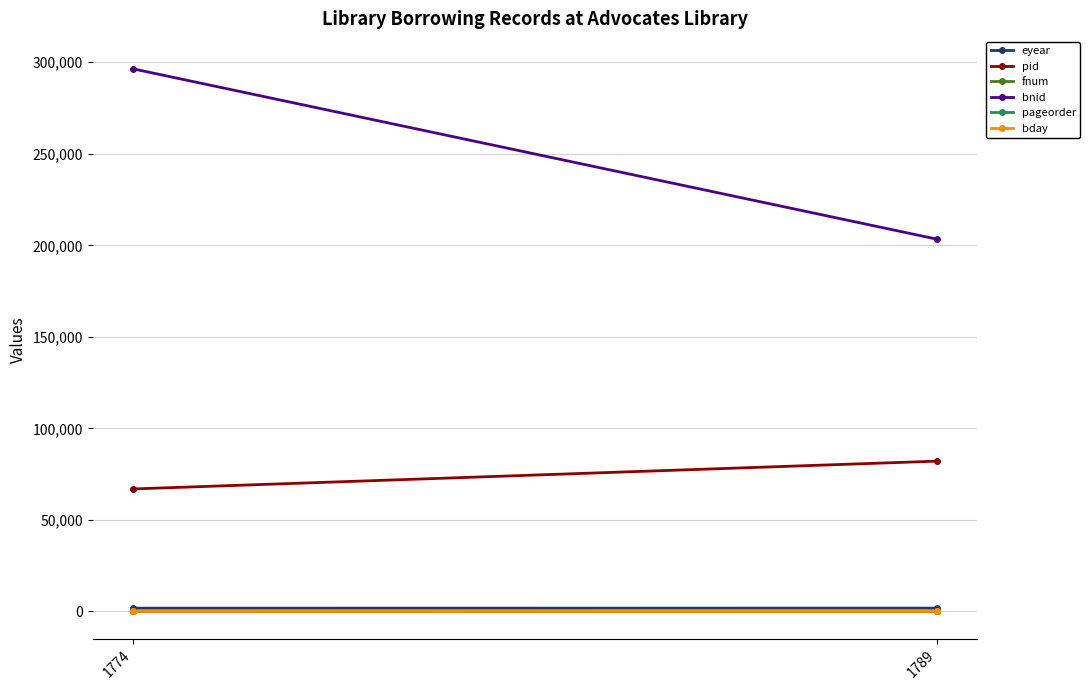

Count the eyear values in the range 1776 to 1791.

2